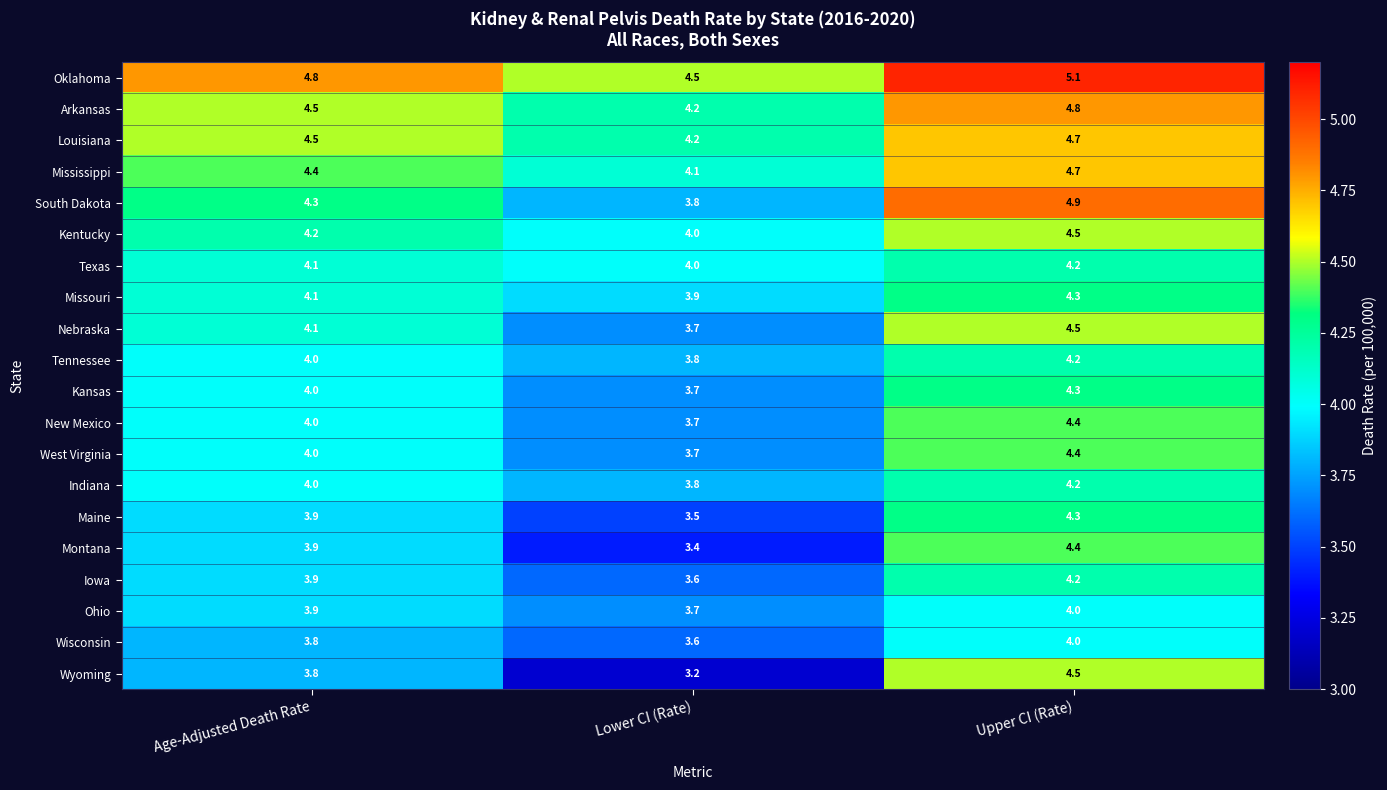

What is the average value of the Arkansas series?

4.5